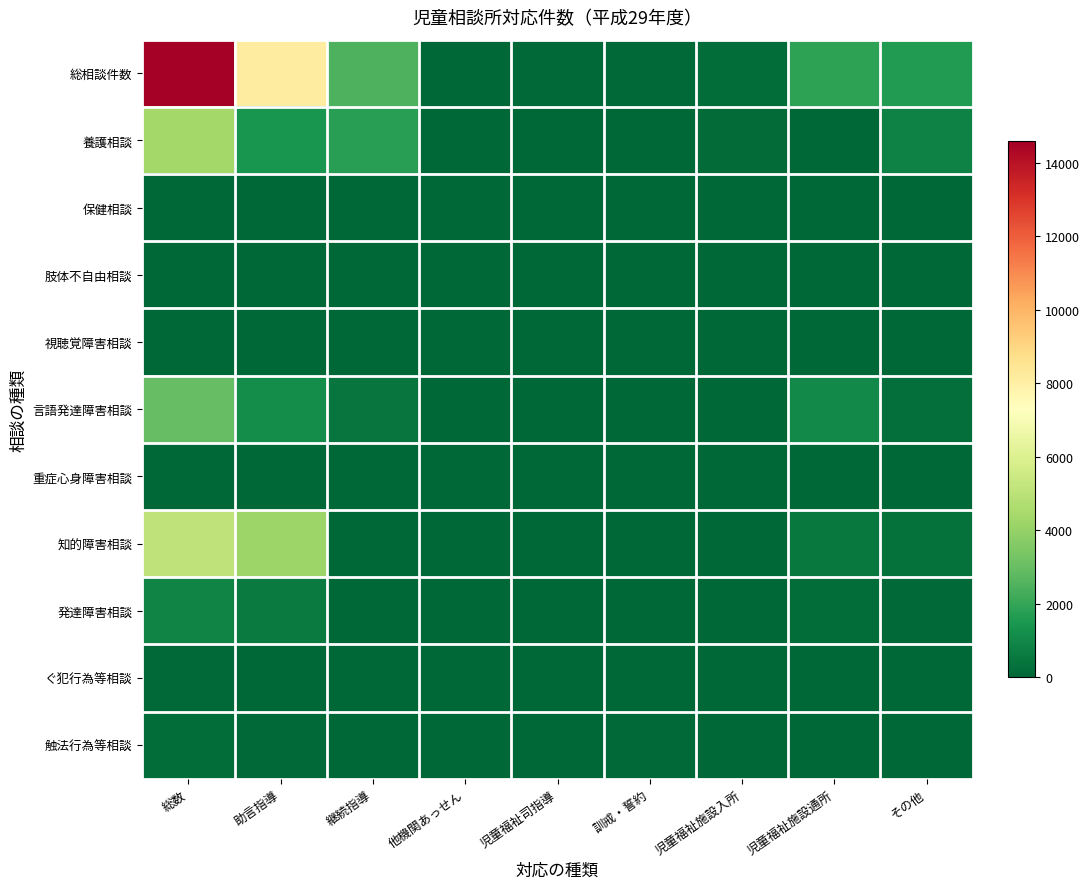

Reading right to left, transcribe all the data shown in this chart.

総相談件数: その他=1608	児童福祉施設通所=1867	児童福祉施設入所=177	訓戒・誓約=80	児童福祉司指導=63	他機関あっせん=8	継続指導=2459	助言指導=8107	総数=14588
養護相談: その他=847	児童福祉施設通所=0	児童福祉施設入所=147	訓戒・誓約=6	児童福祉司指導=47	他機関あっせん=3	継続指導=1710	助言指導=1382	総数=4349
保健相談: その他=0	児童福祉施設通所=0	児童福祉施設入所=0	訓戒・誓約=0	児童福祉司指導=0	他機関あっせん=0	継続指導=2	助言指導=5	総数=7
肢体不自由相談: その他=3	児童福祉施設通所=30	児童福祉施設入所=0	訓戒・誓約=0	児童福祉司指導=0	他機関あっせん=0	継続指導=0	助言指導=17	総数=50
視聴覚障害相談: その他=6	児童福祉施設通所=26	児童福祉施設入所=0	訓戒・誓約=0	児童福祉司指導=0	他機関あっせん=0	継続指導=0	助言指導=5	総数=37
言語発達障害相談: その他=249	児童福祉施設通所=1058	児童福祉施設入所=0	訓戒・誓約=0	児童福祉司指導=0	他機関あっせん=0	継続指導=420	助言指導=1192	総数=2919
重症心身障害相談: その他=0	児童福祉施設通所=31	児童福祉施設入所=0	訓戒・誓約=0	児童福祉司指導=0	他機関あっせん=0	継続指導=0	助言指導=18	総数=50
知的障害相談: その他=329	児童福祉施設通所=537	児童福祉施設入所=2	訓戒・誓約=0	児童福祉司指導=1	他機関あっせん=0	継続指導=40	助言指導=4198	総数=5107
発達障害相談: その他=77	児童福祉施設通所=184	児童福祉施設入所=3	訓戒・誓約=0	児童福祉司指導=0	他機関あっせん=0	継続指導=35	助言指導=610	総数=909
ぐ犯行為等相談: その他=4	児童福祉施設通所=0	児童福祉施設入所=12	訓戒・誓約=1	児童福祉司指導=5	他機関あっせん=0	継続指導=34	助言指導=36	総数=96
触法行為等相談: その他=16	児童福祉施設通所=0	児童福祉施設入所=6	訓戒・誓約=73	児童福祉司指導=9	他機関あっせん=5	継続指導=30	助言指導=57	総数=199